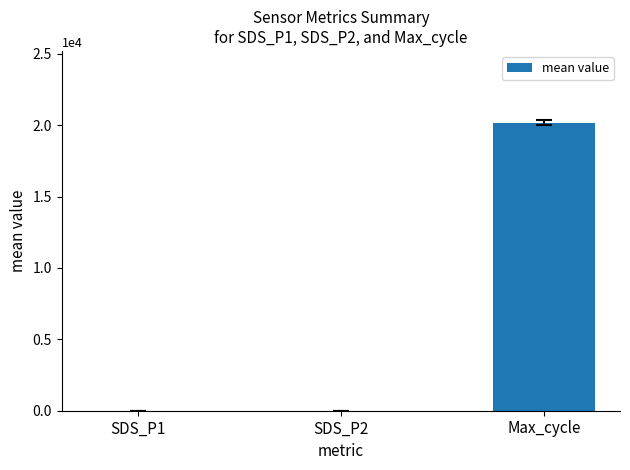

Where does the data first go above 2?

SDS_P1